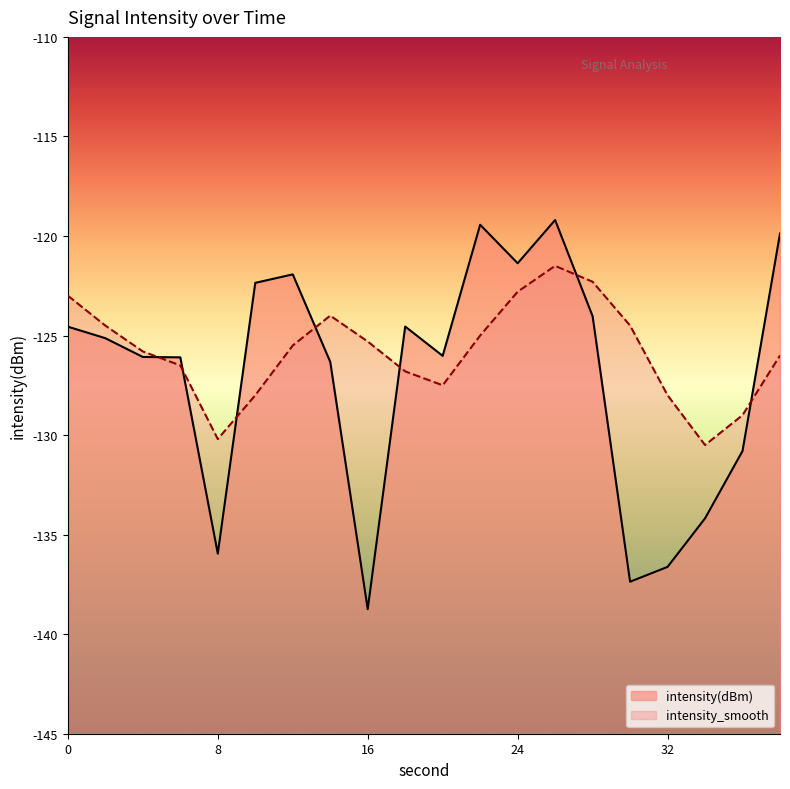

In intensity_smooth, how many points are lower than both neighbors (excluding endpoints)?

3